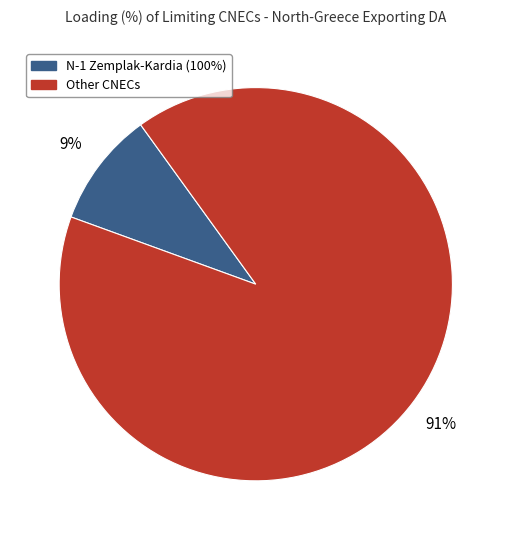

To the nearest percent, what is the average slice percentage?

50%